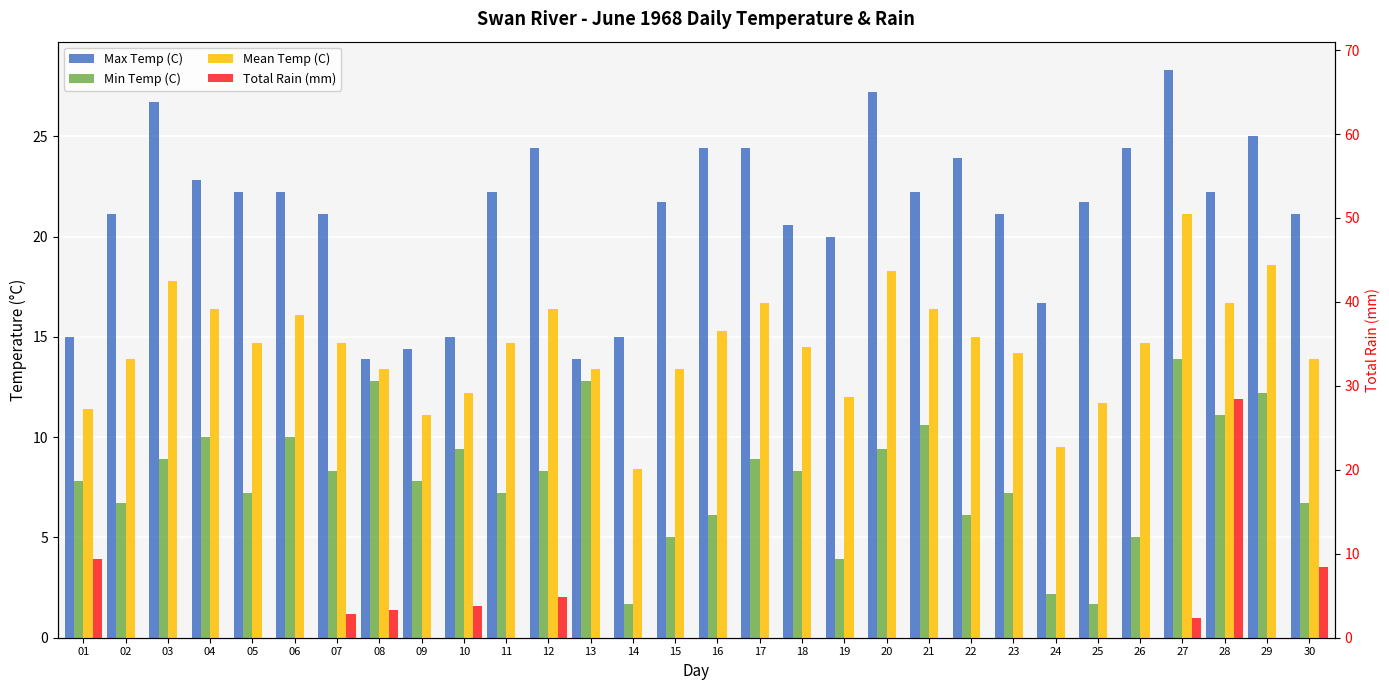

At how many categories does at least one series exceed 2?

30